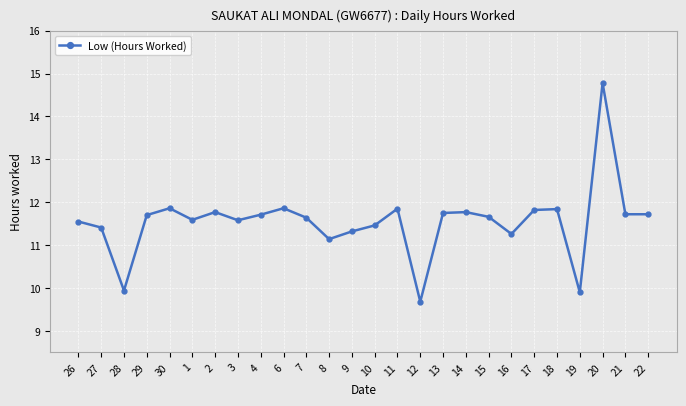

What position from the right is 11?

12